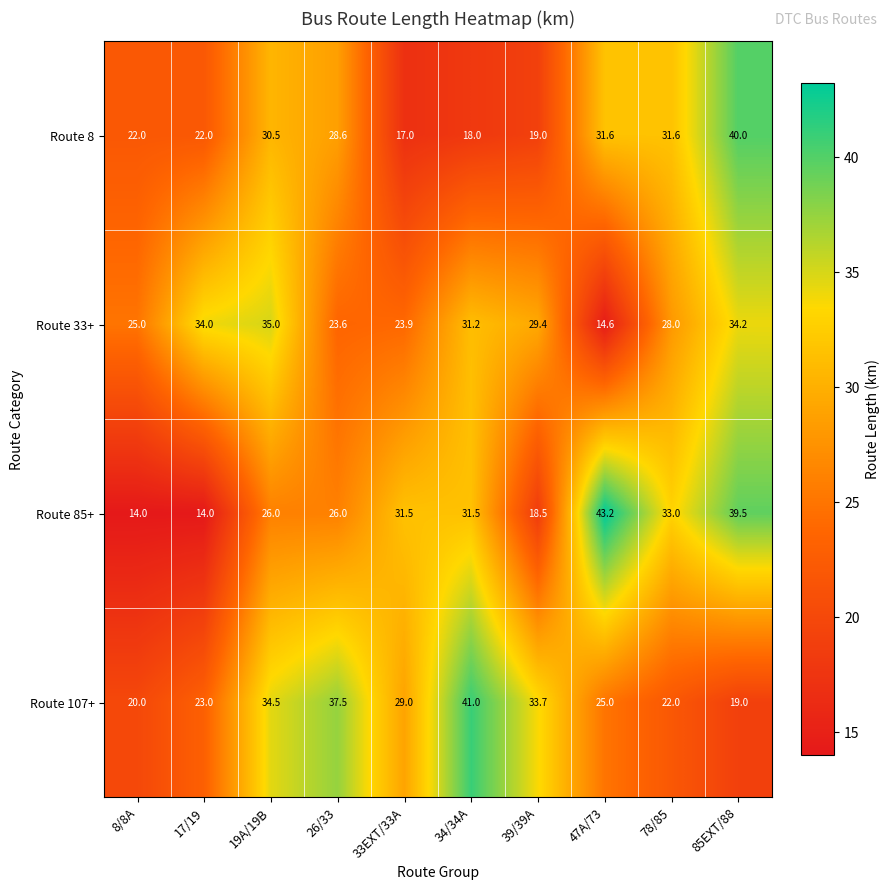

The value of Route 107+ at 85EXT/88 is 19.0. True or false?

True